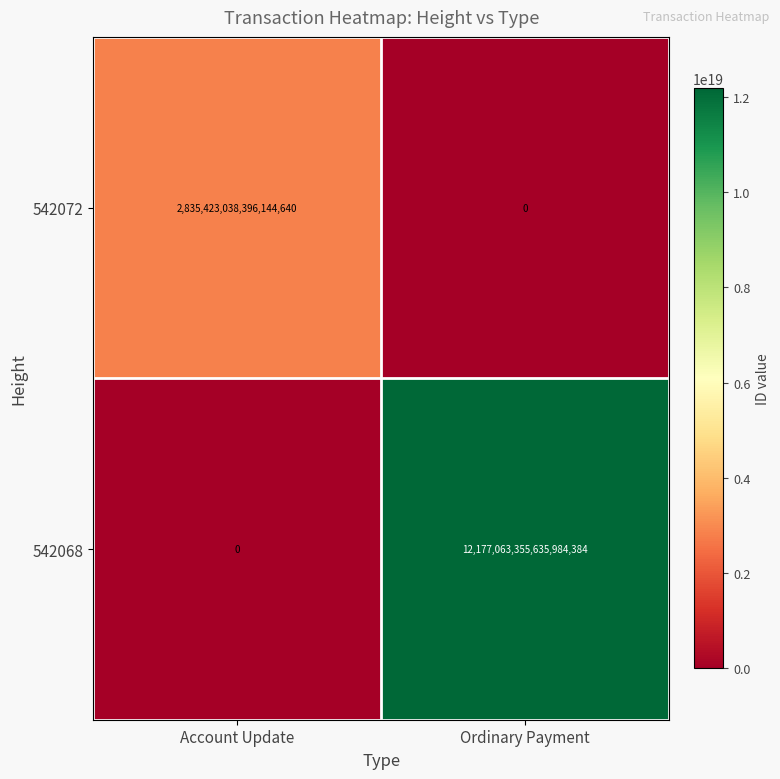

Which category has the highest value across all series?

Ordinary Payment